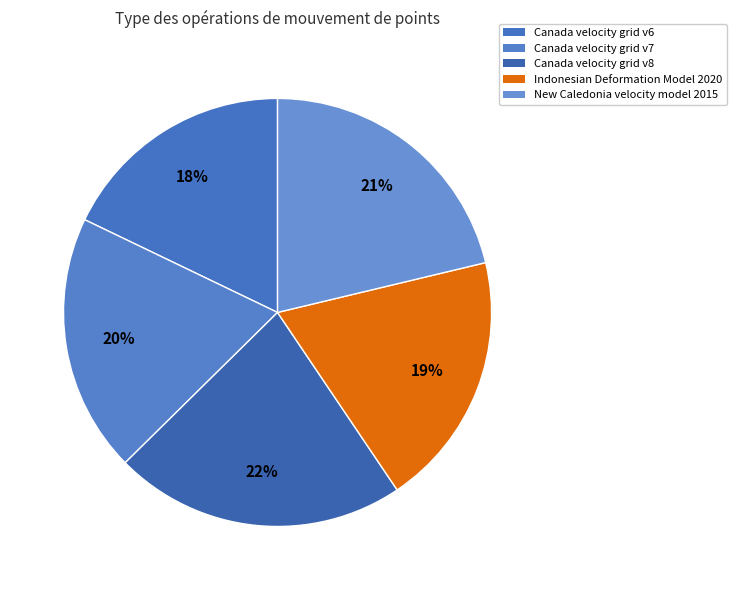

How many slices are in this pie chart?

5